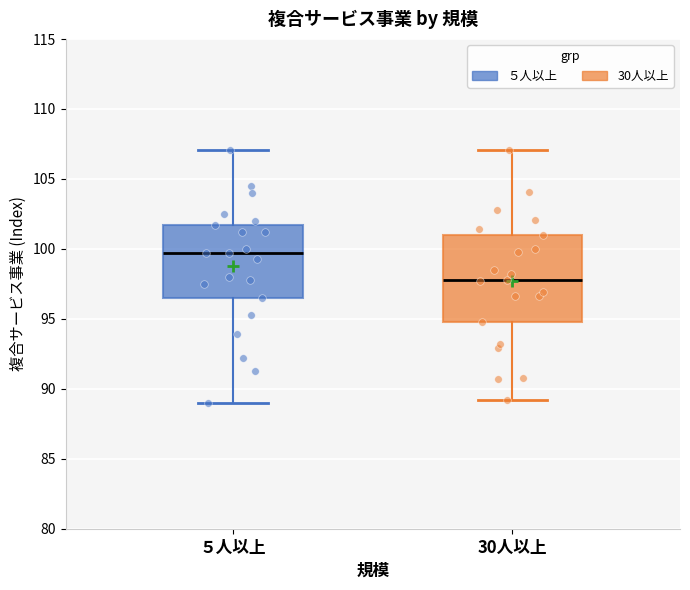

Which box has the highest median line?

５人以上